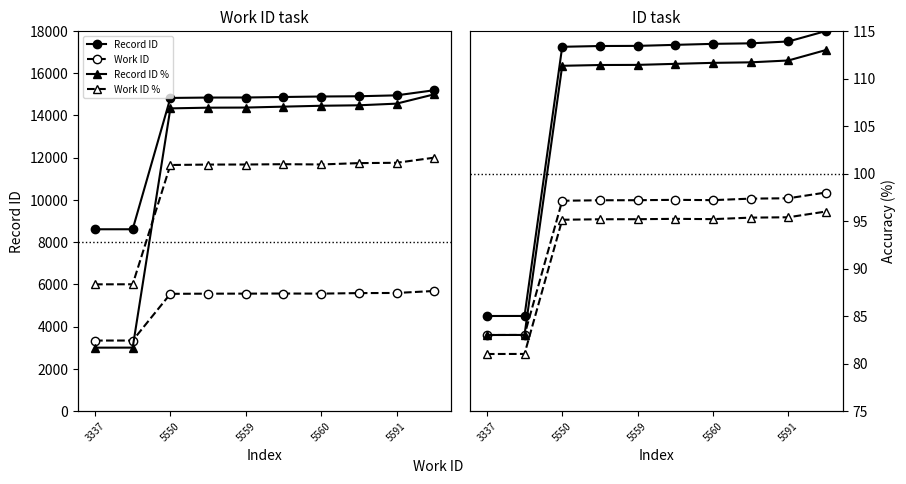

True or false: Work ID has a value of 5560 at 5560.

True